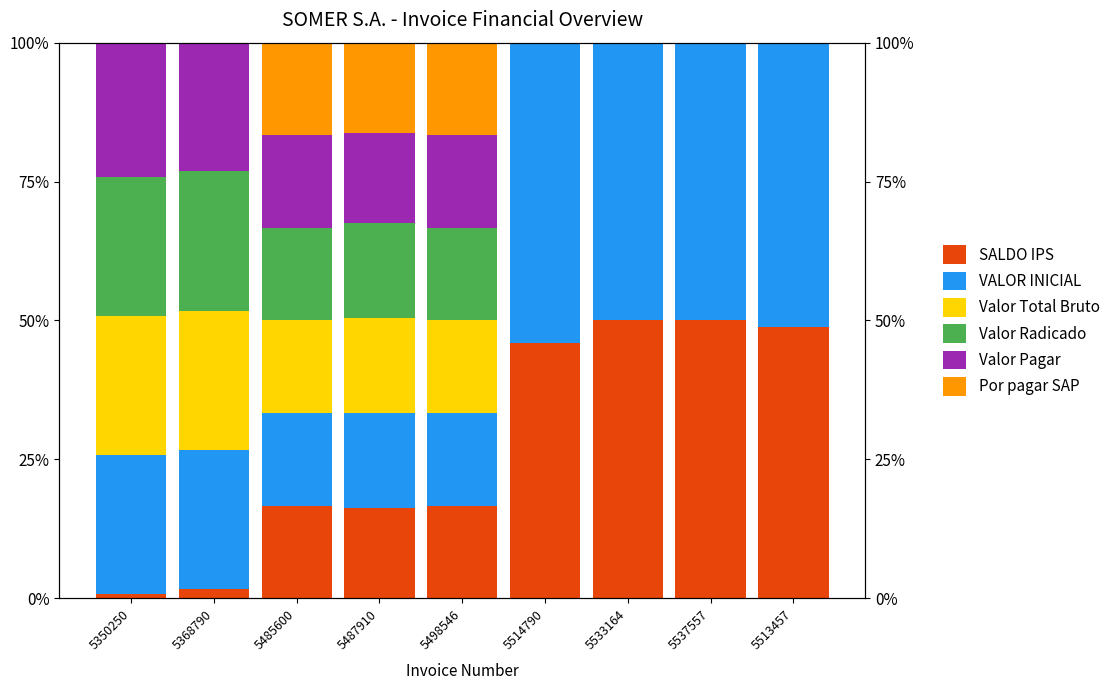

Which category has the lowest value across all series?

5514790